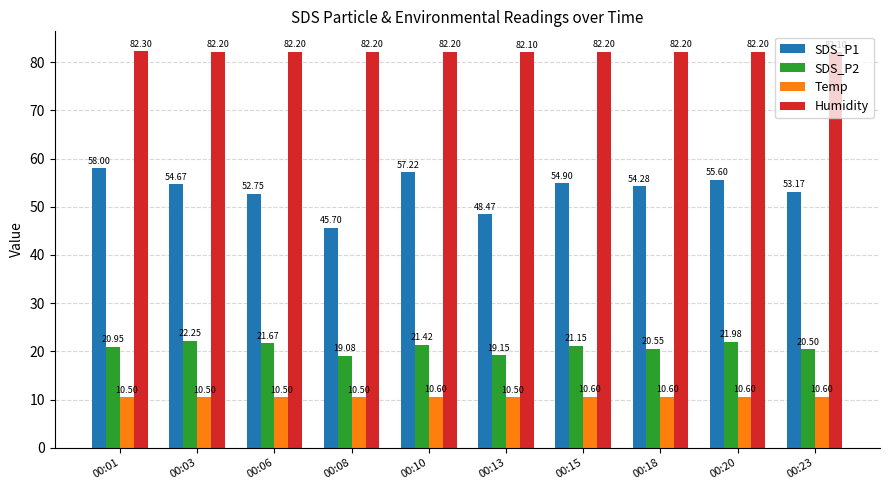

Is the value of SDS_P1 at 00:03 greater than the value of Temp at 00:01?

Yes